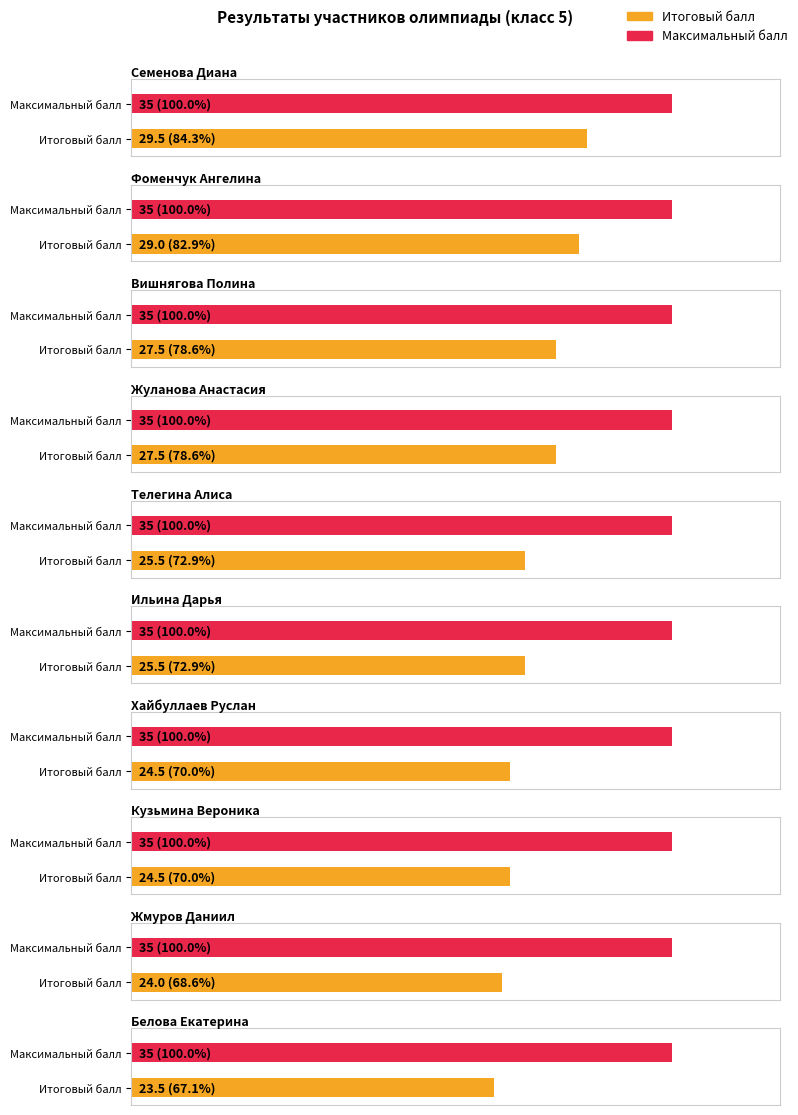

What position from the right is Кузьмина Вероника?

3